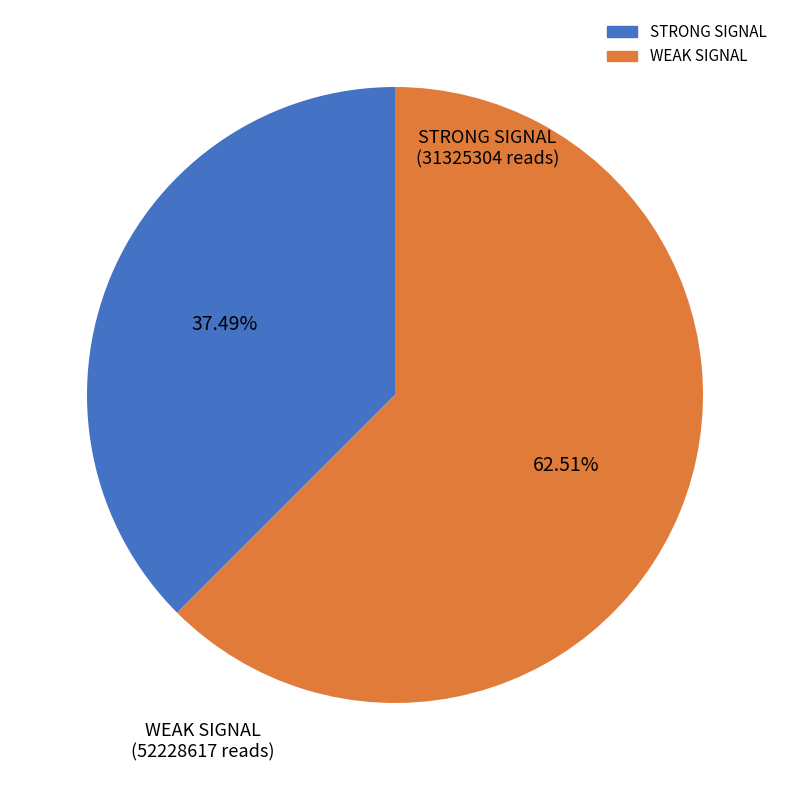

How many slices are in this pie chart?

2